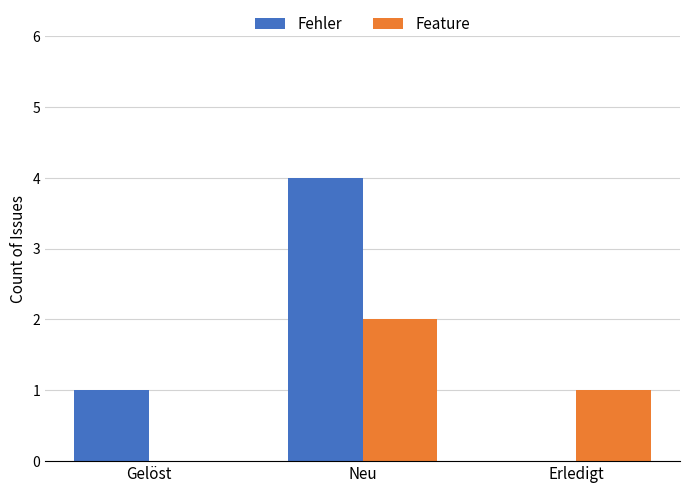

Which series changed the most between Neu and Erledigt?

Fehler